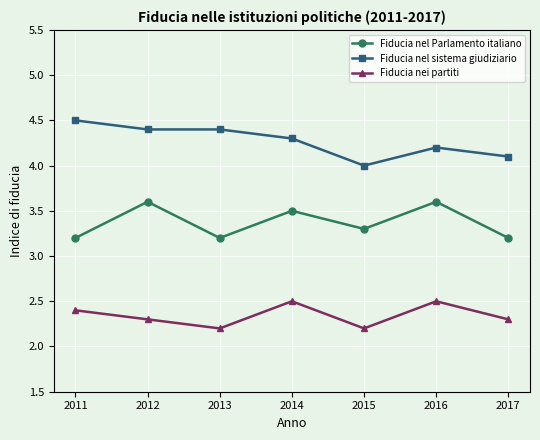

Reading left to right, what are all the values shown in this chart?

Fiducia nel Parlamento italiano: 3.2	3.6	3.2	3.5	3.3	3.6	3.2
Fiducia nel sistema giudiziario: 4.5	4.4	4.4	4.3	4.0	4.2	4.1
Fiducia nei partiti: 2.4	2.3	2.2	2.5	2.2	2.5	2.3